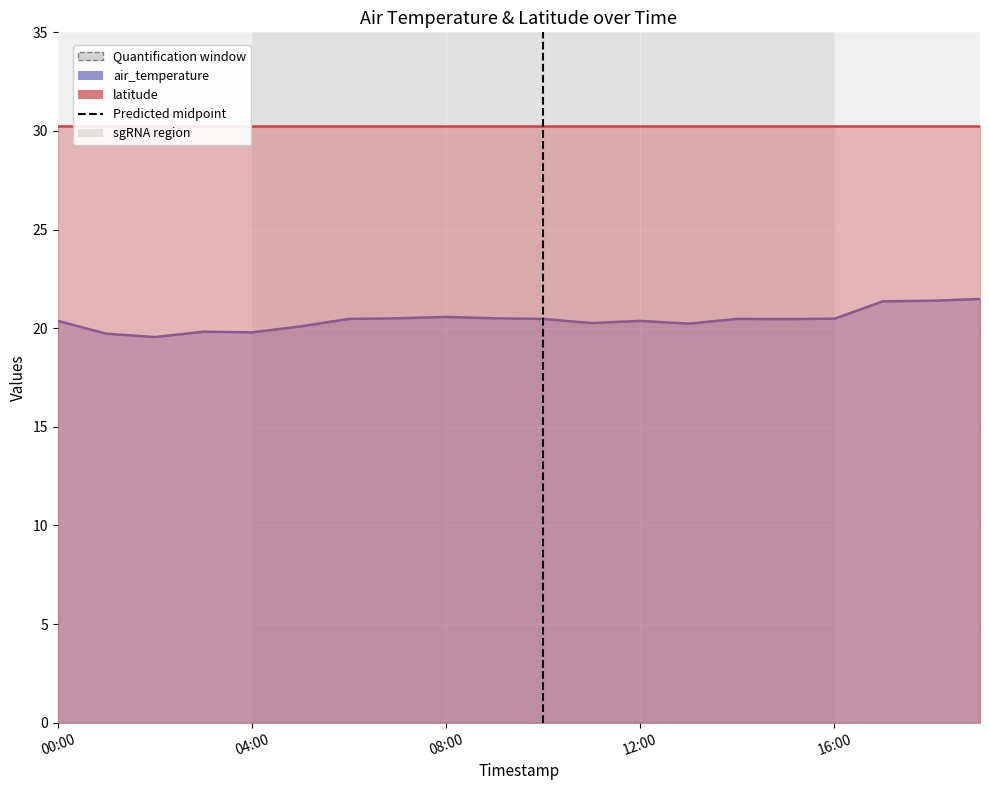

What is the difference between the second highest and second lowest values?

1.7